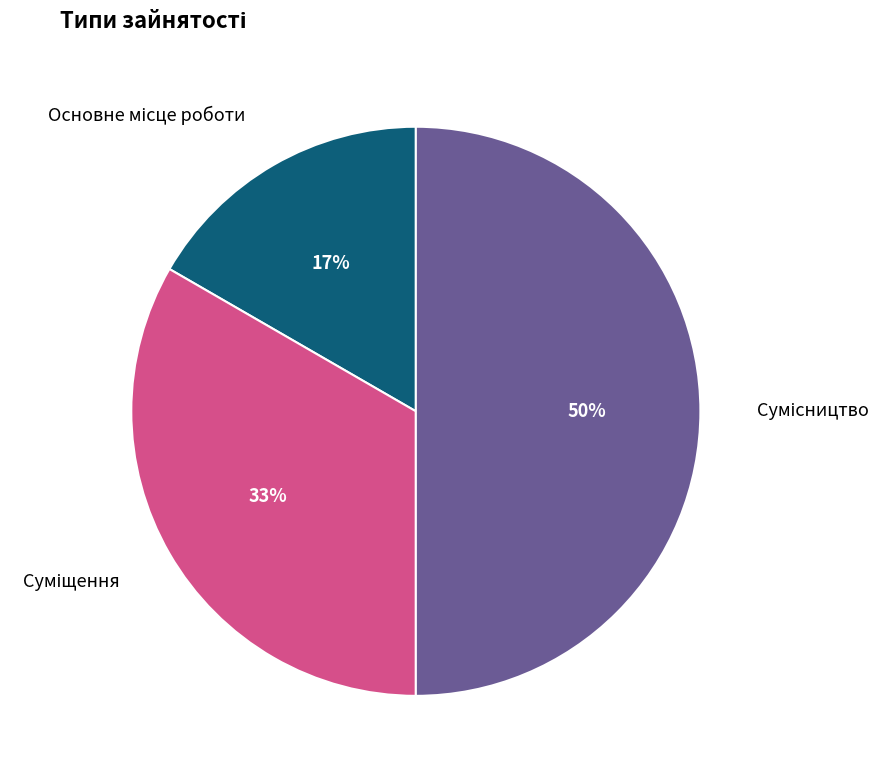

To the nearest percent, what is the difference between the largest and smallest slice percentages?

33%